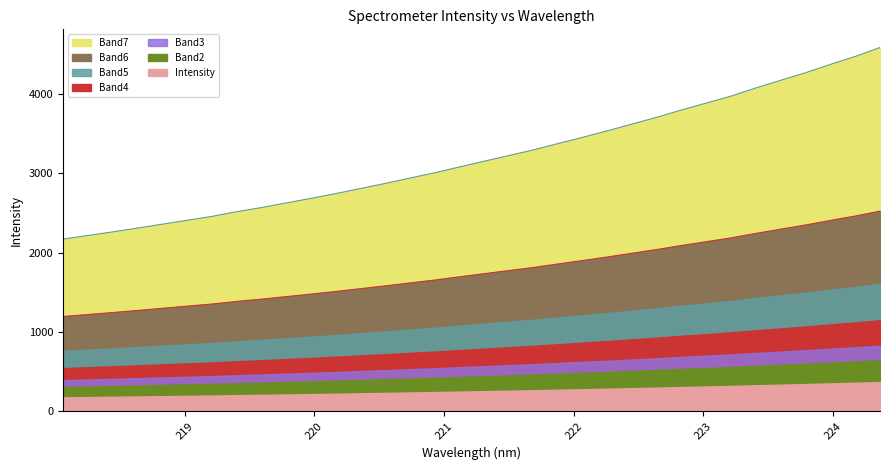

Rank the categories by value from lowest to highest.

218.0596, 218.2508, 218.442, 218.6332, 218.8244, 219.0156, 219.2067, 219.3979, 219.589, 219.7801, 219.9712, 220.1623, 220.3533, 220.5444, 220.7354, 220.9264, 221.1174, 221.3083, 221.4993, 221.6902, 221.8812, 222.0721, 222.263, 222.4538, 222.6447, 222.8355, 223.0264, 223.2172, 223.408, 223.5987, 223.7895, 223.9802, 224.1709, 224.3616